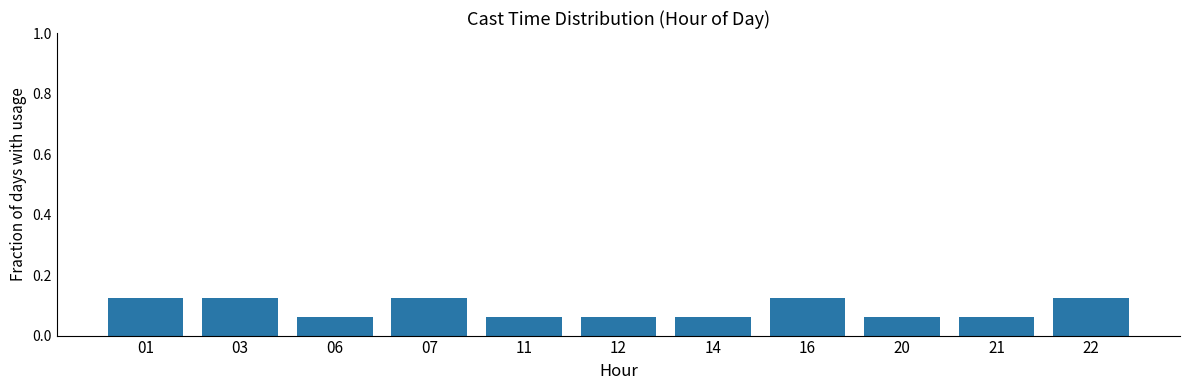

How many data points does each series have?

11